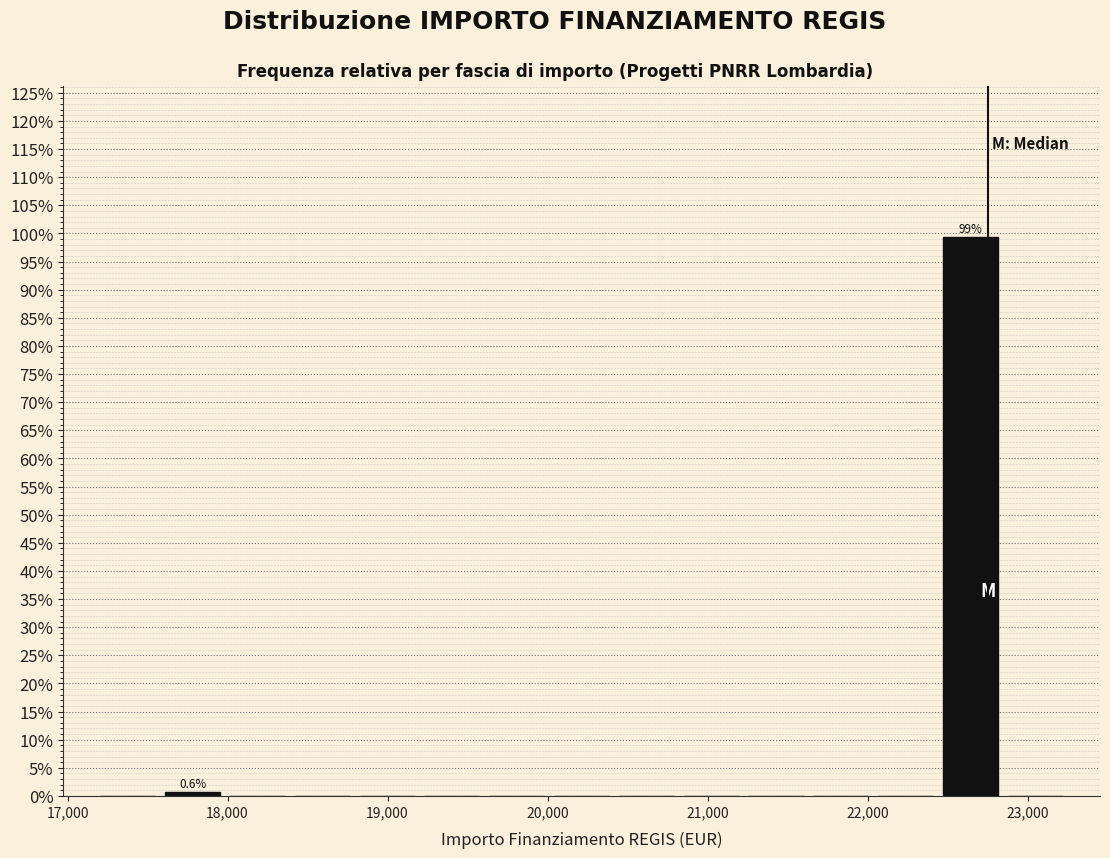

Over which range of the x-axis is the bar tallest?

22400 to 22800